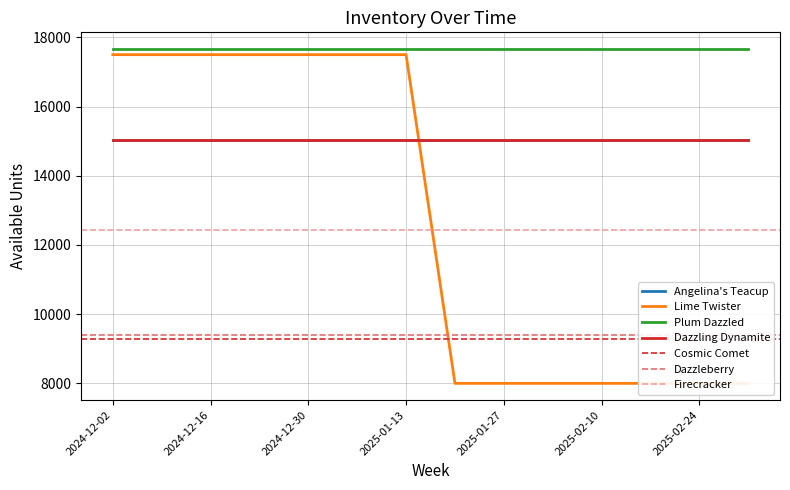

What is the maximum value for Plum Dazzled?

17663